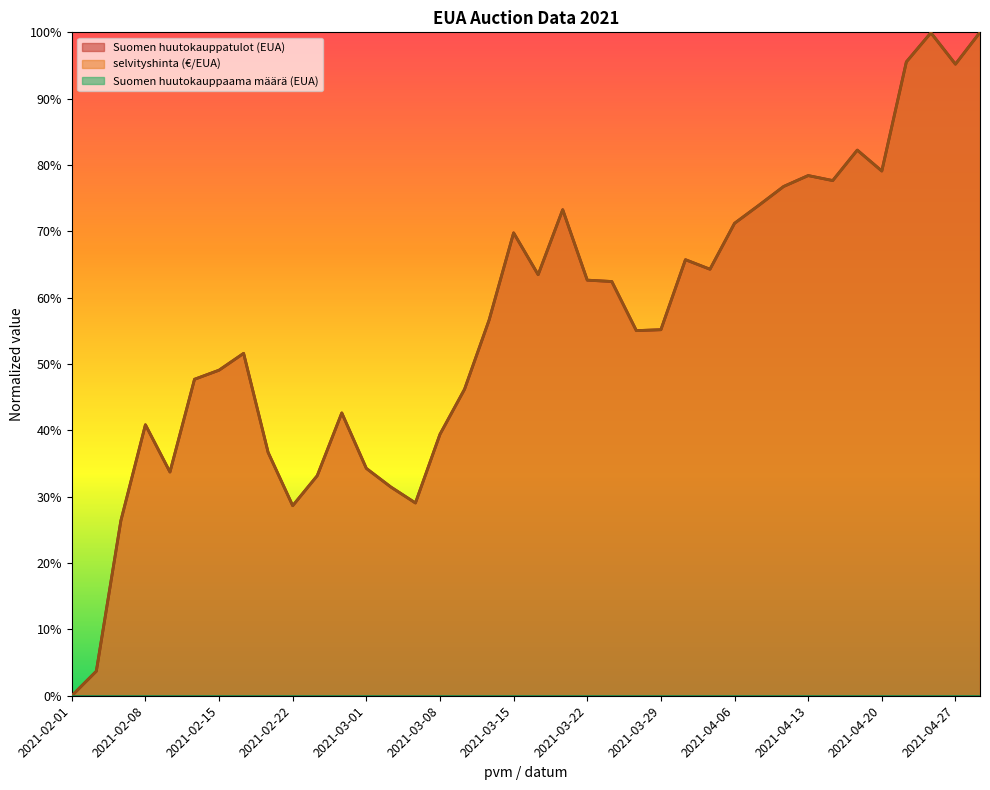

Is it true that selvityshinta (€/EUA) equals 0.5 at 2021-02-04?

False